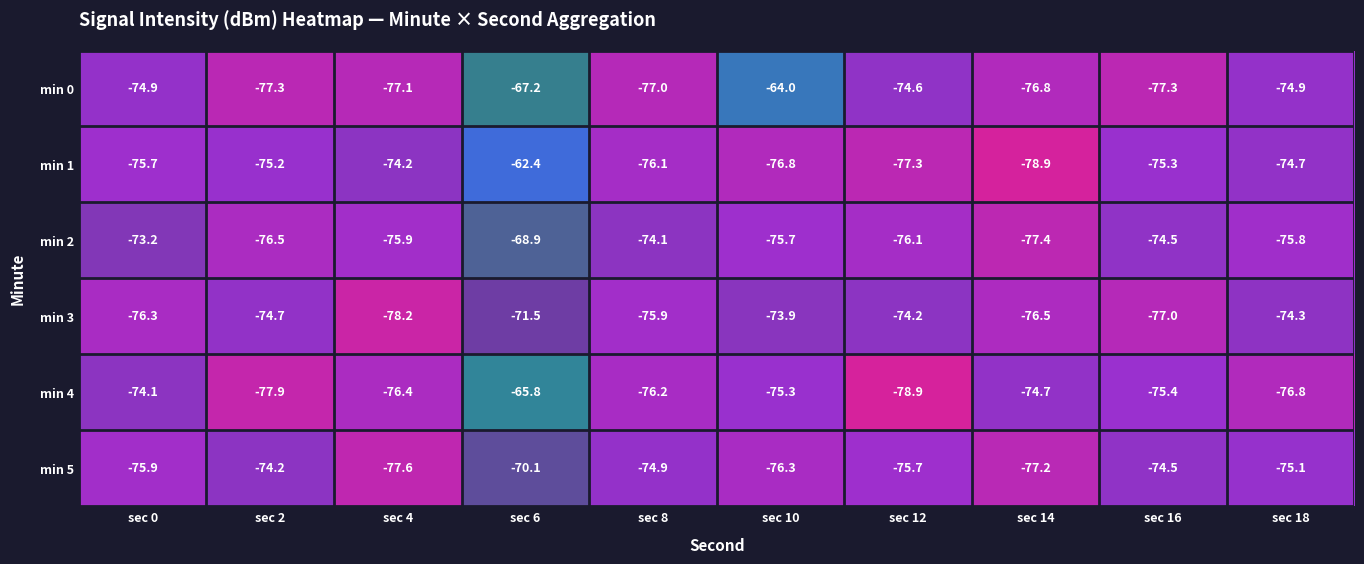

Which series has the largest range (max minus min)?

min 1